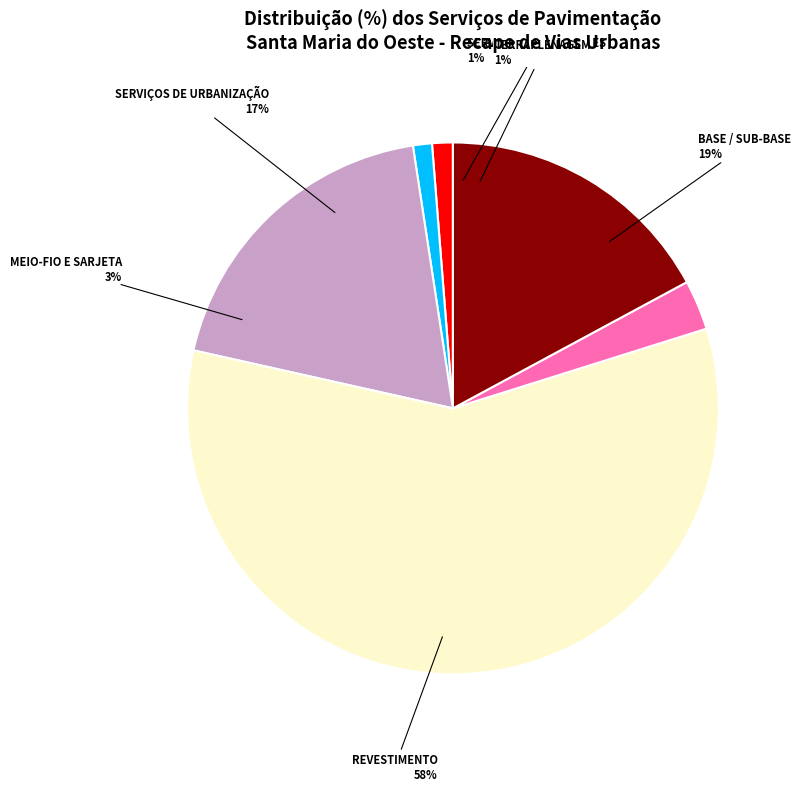

To the nearest percent, what is the difference between the BASE / SUB-BASE and REVESTIMENTO slice percentages?

39%